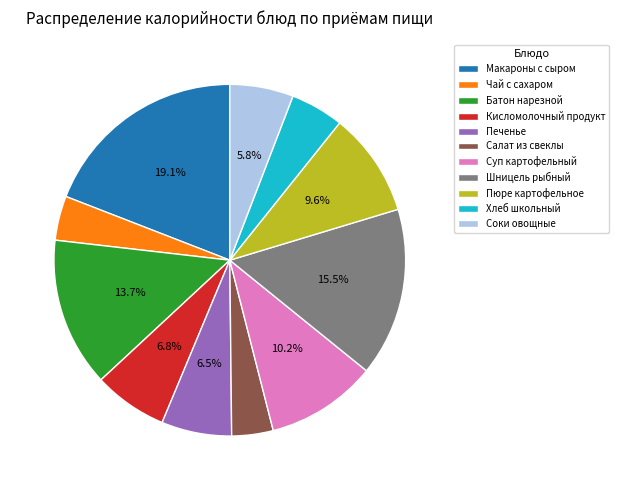

What is the ratio of the value at Макароны с сыром to the value at Чай с сахаром?

4.7